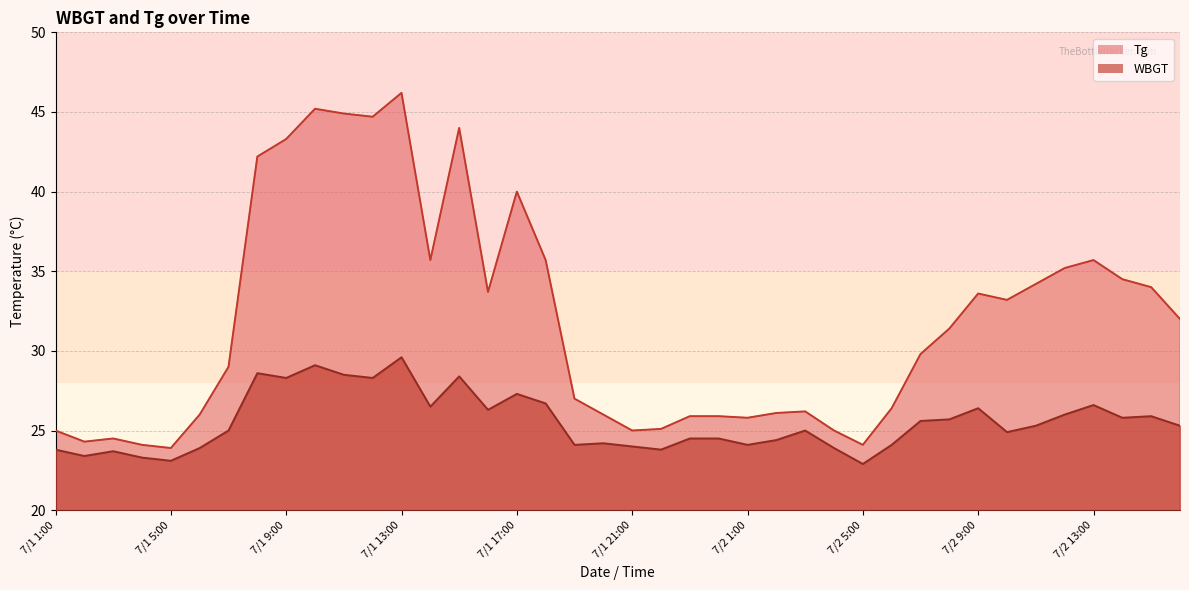

What is the total value across all series at 7/1 17:00?

67.3